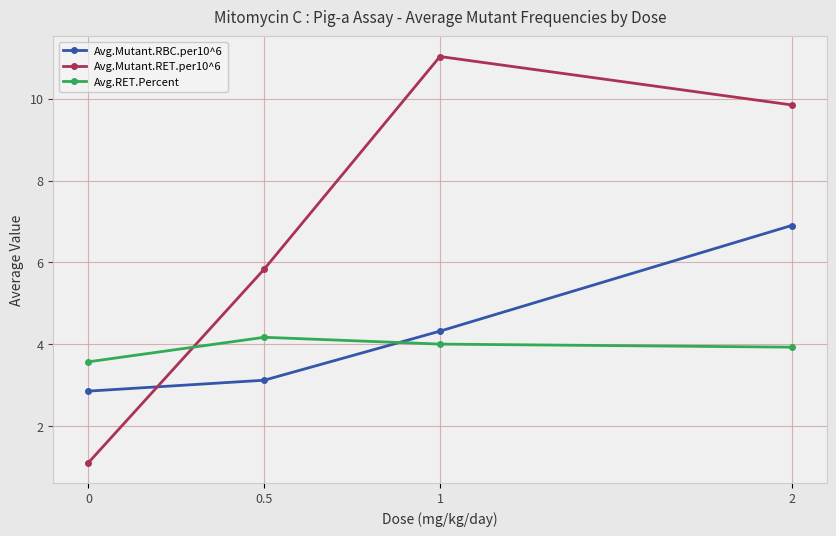

What is the approximate value of Avg.RET.Percent at 1?

4.0